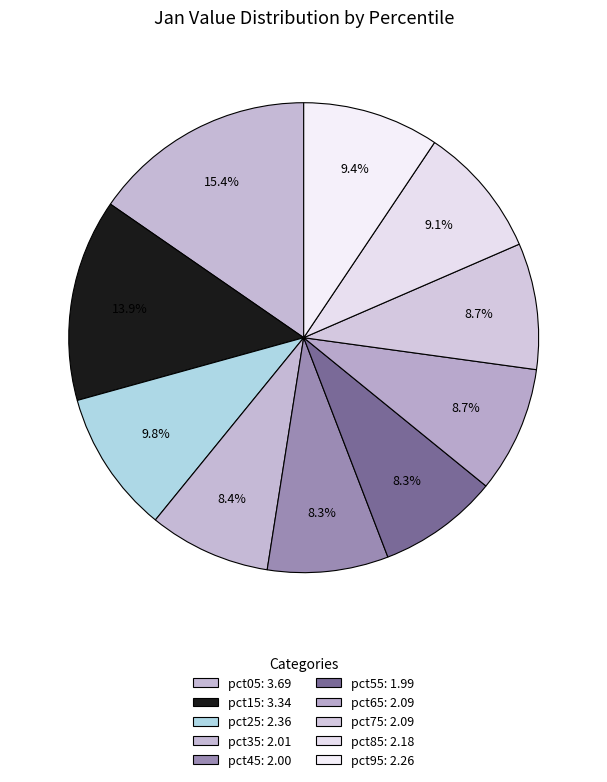

What is the change in value from pct25 to pct45?

-0.4